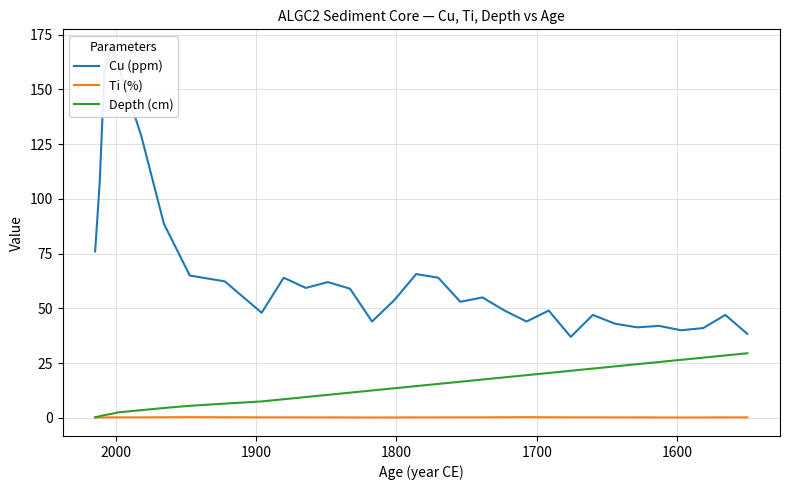

How many distinct data groups are displayed?

3